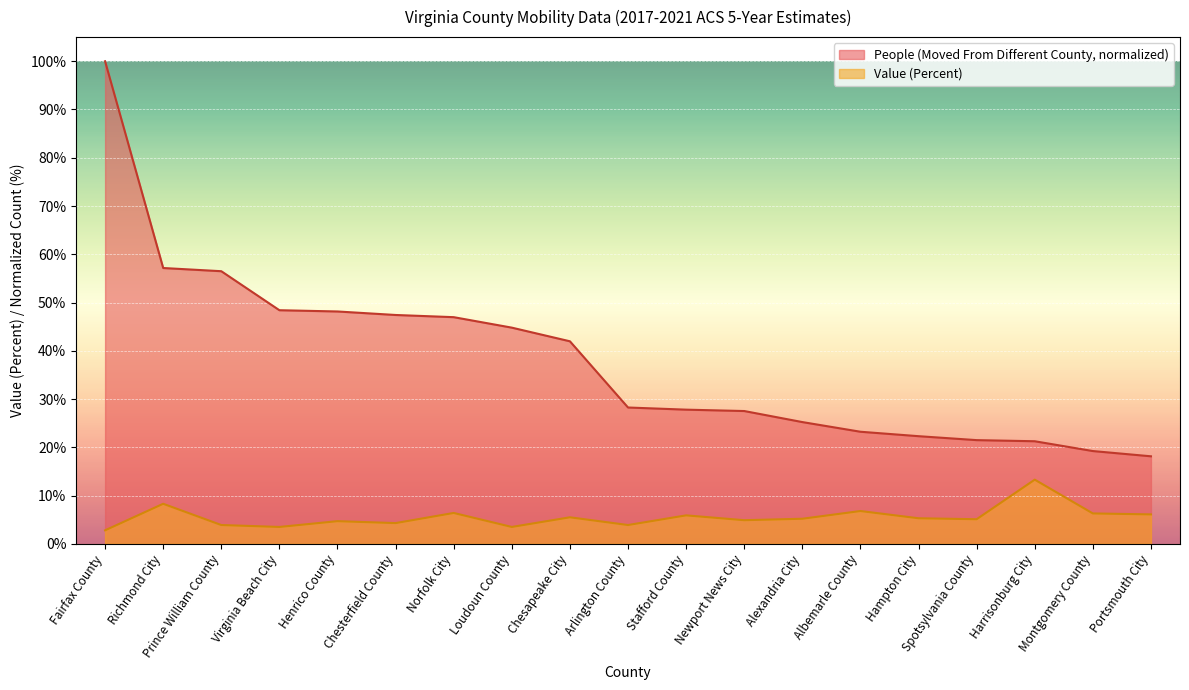

Read the People (Moved From Different County) value at Prince William County.

56.5